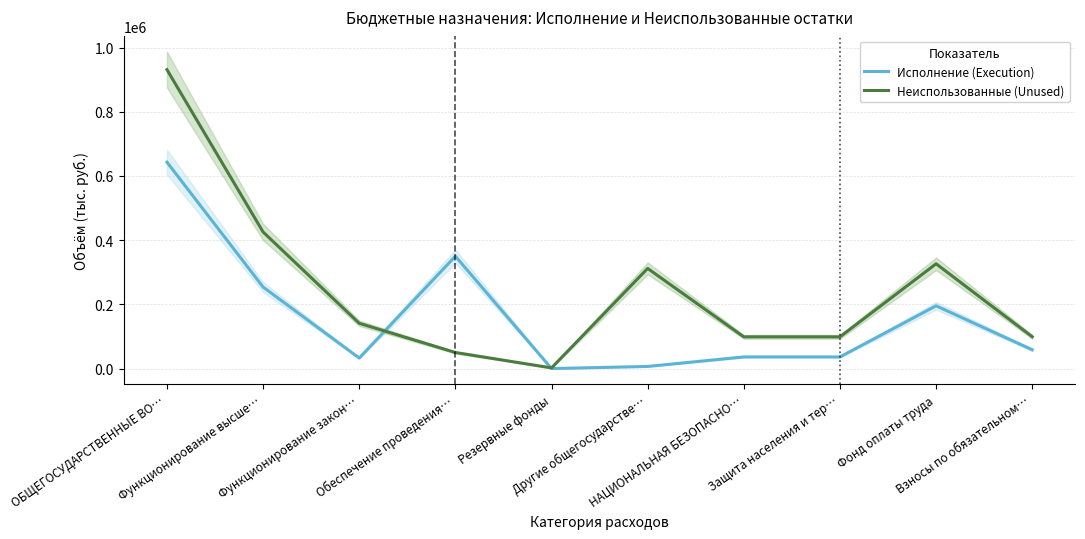

How many data points does each series have?

10